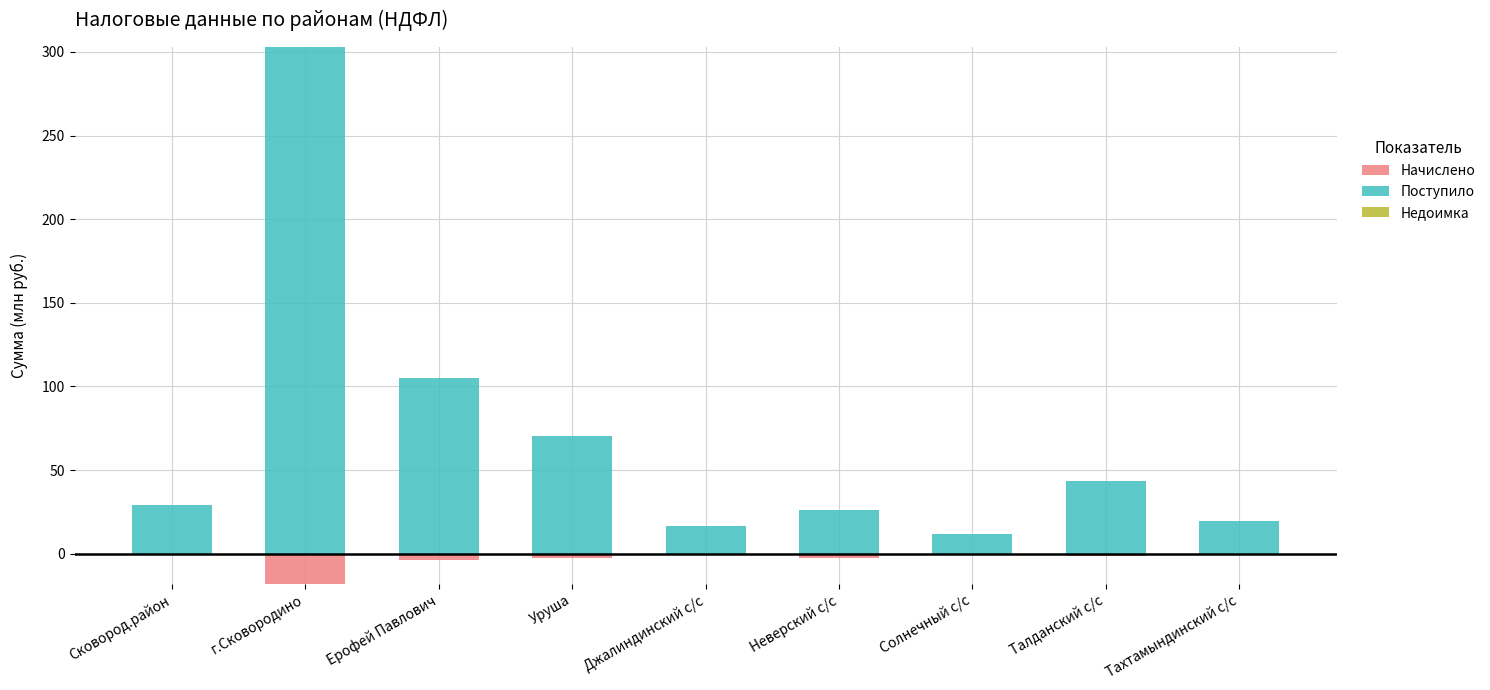

Rank the series by their maximum value, from lowest to highest.

Начислено, Недоимка, Поступило